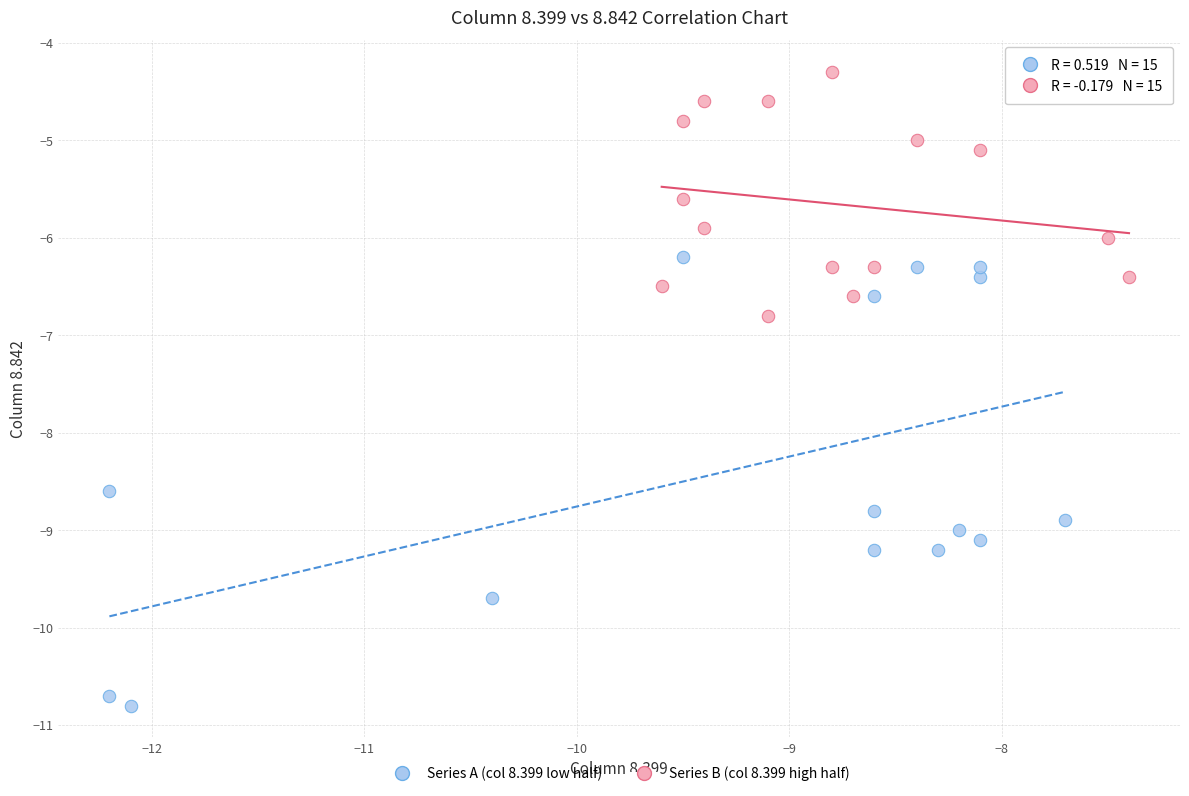

Which series contains the lowest Y value?

Series A (col 8.399 low half)